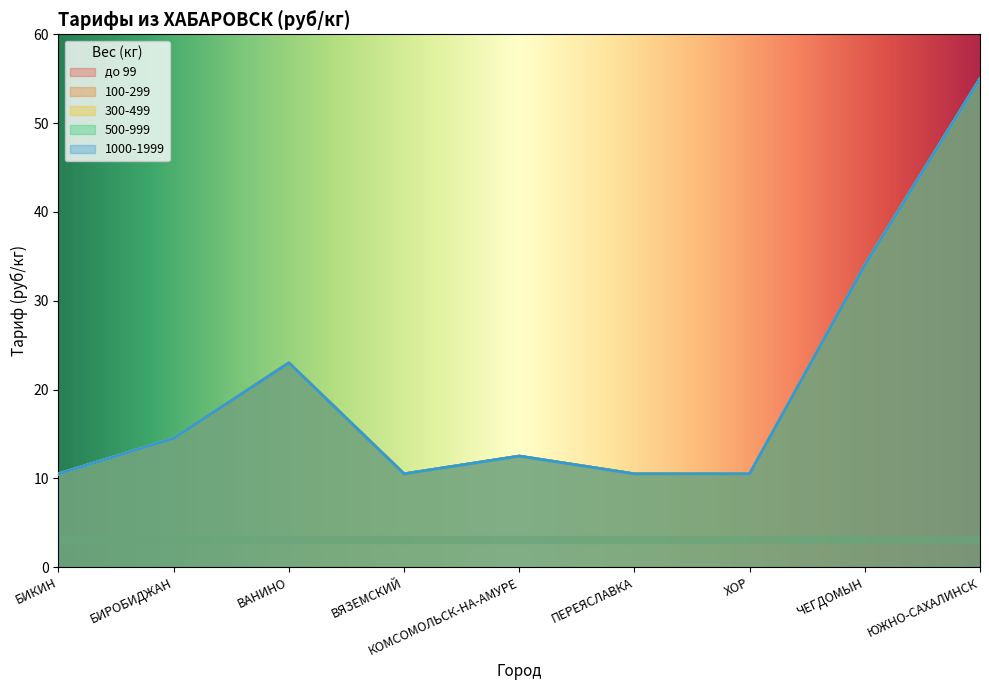

True or false: 300-499 and 1000-1999 cross at least once.

False